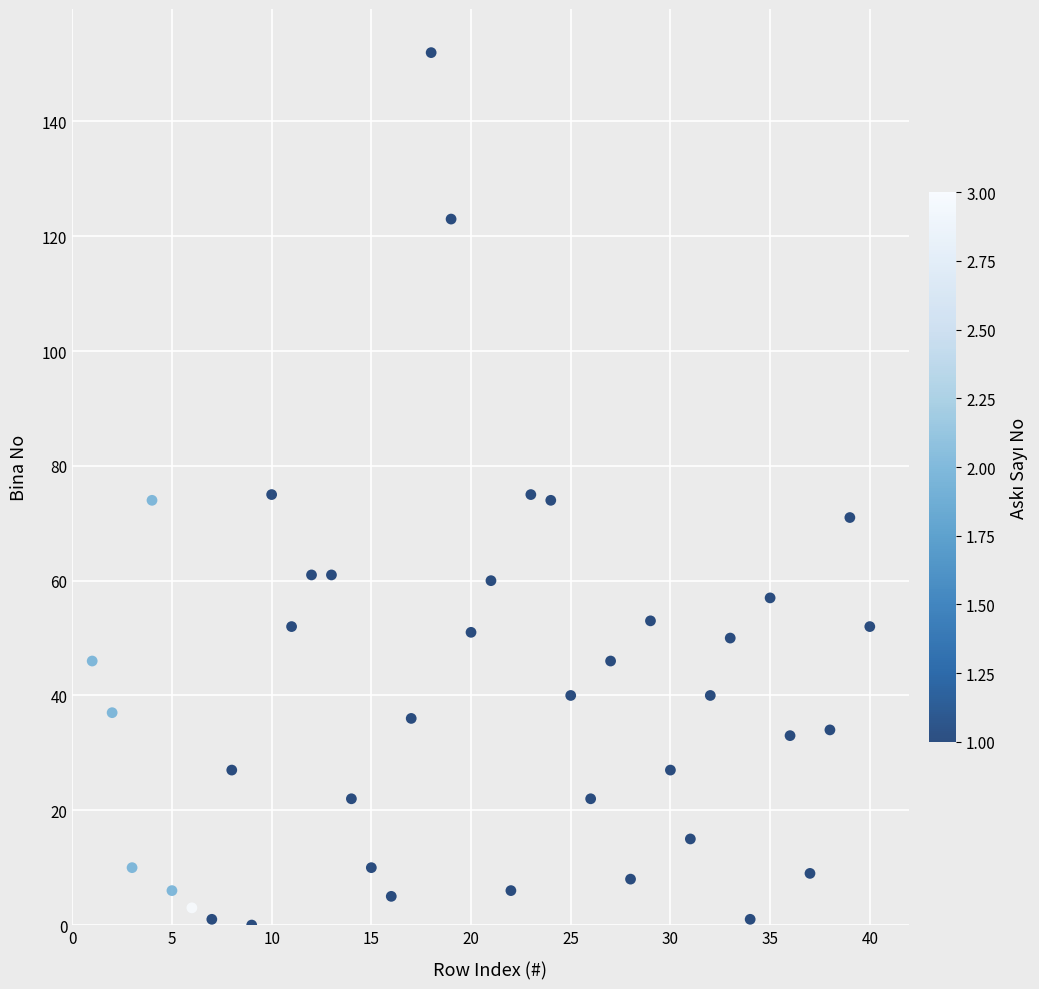

What is the range of Y values (max minus min)?

152